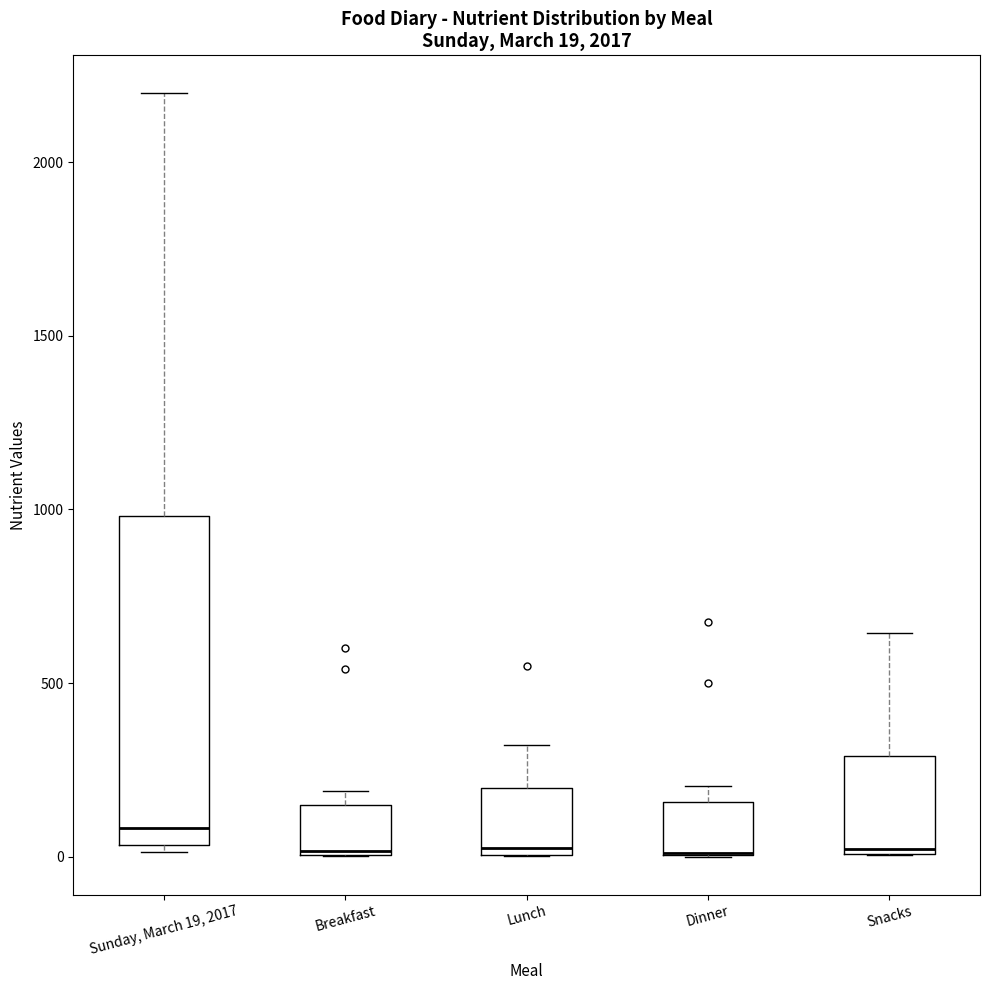

Comparing the boxes themselves (not the whiskers), which one is the tallest?

Sunday, March 19, 2017